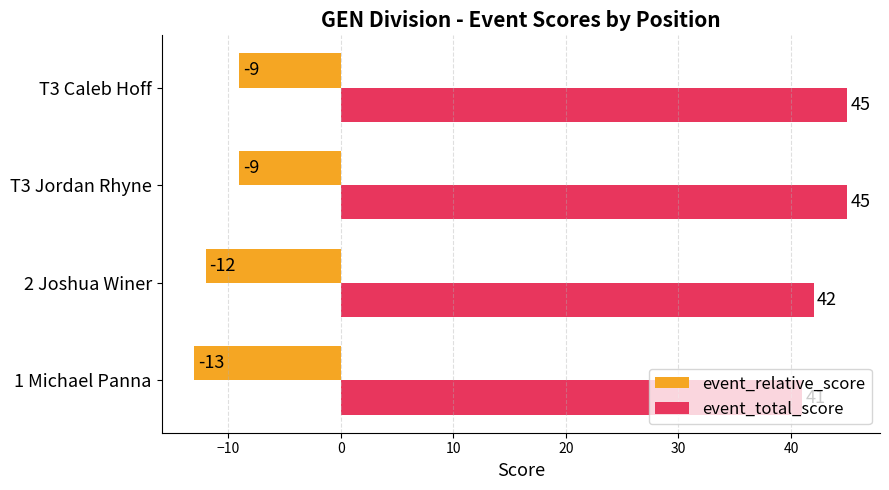

Count the event_relative_score values in the range -12 to -9.

3